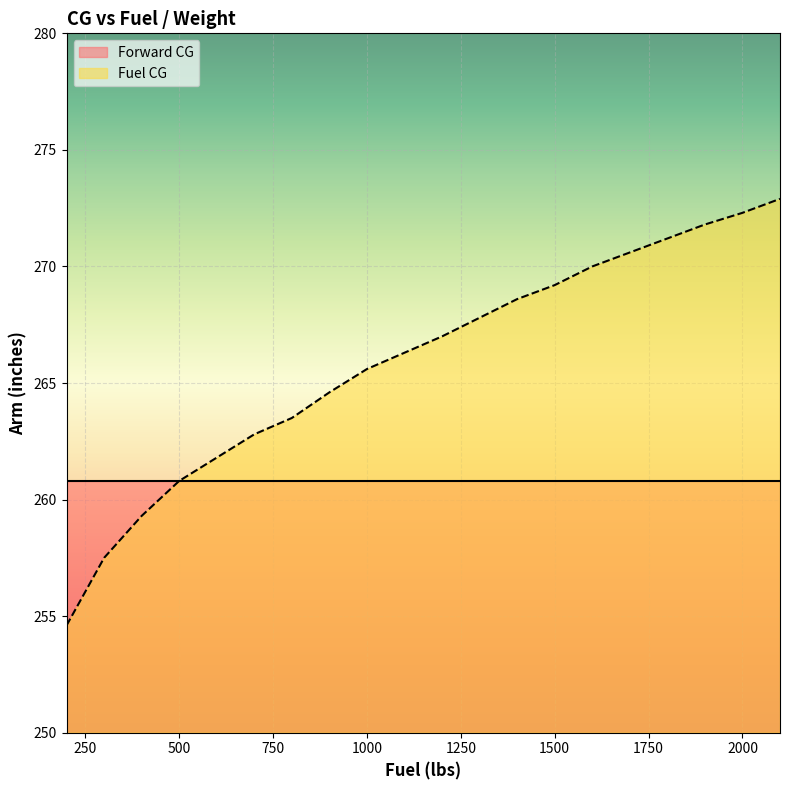

True or false: the data shows 271.2 at 1800.

True